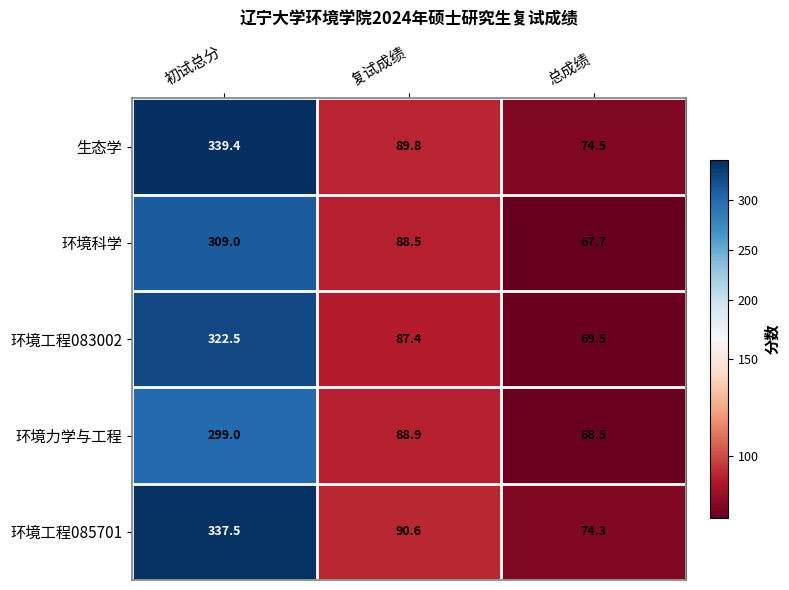

The 环境力学与工程 series shows 68.5 at 总成绩. True or false?

True